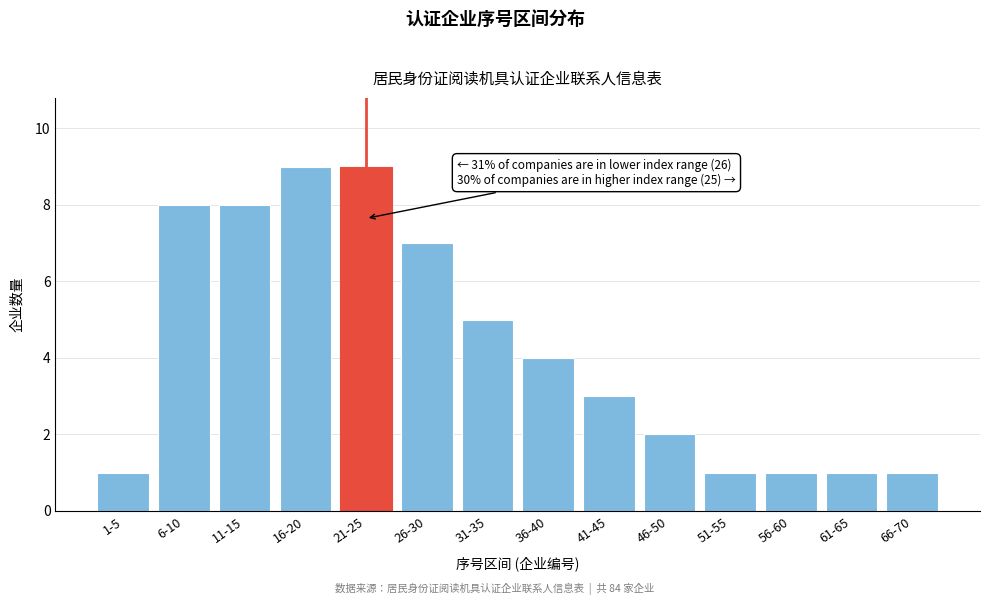

Reading left to right, what are all the values shown in this chart?

1	8	8	9	9	7	5	4	3	2	1	1	1	1